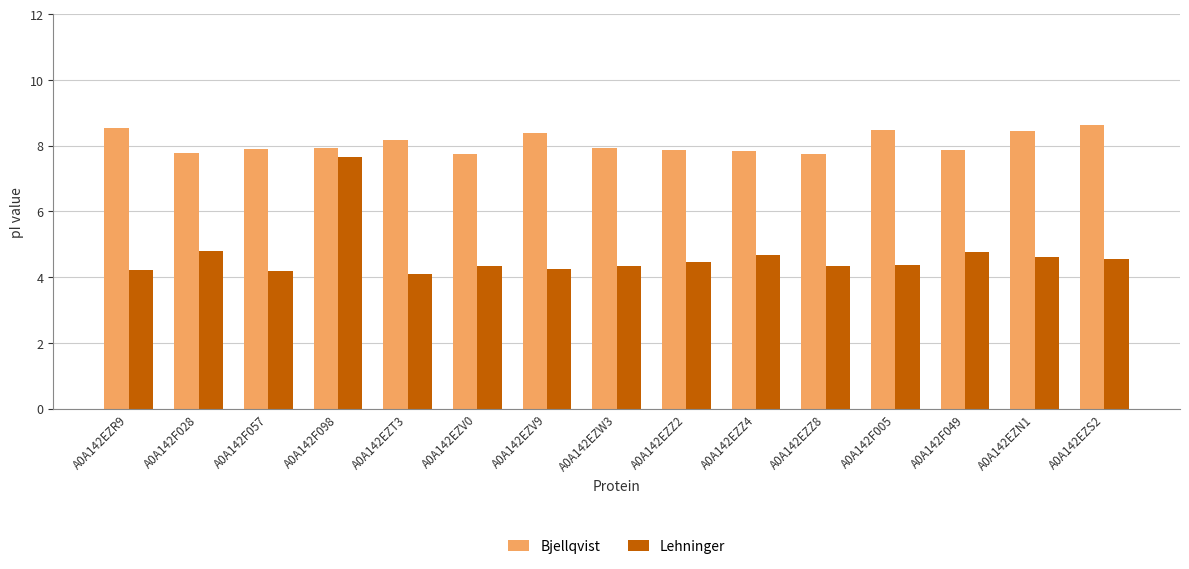

True or false: Bjellqvist has a value of 12.9 at A0A142EZZ2.

False